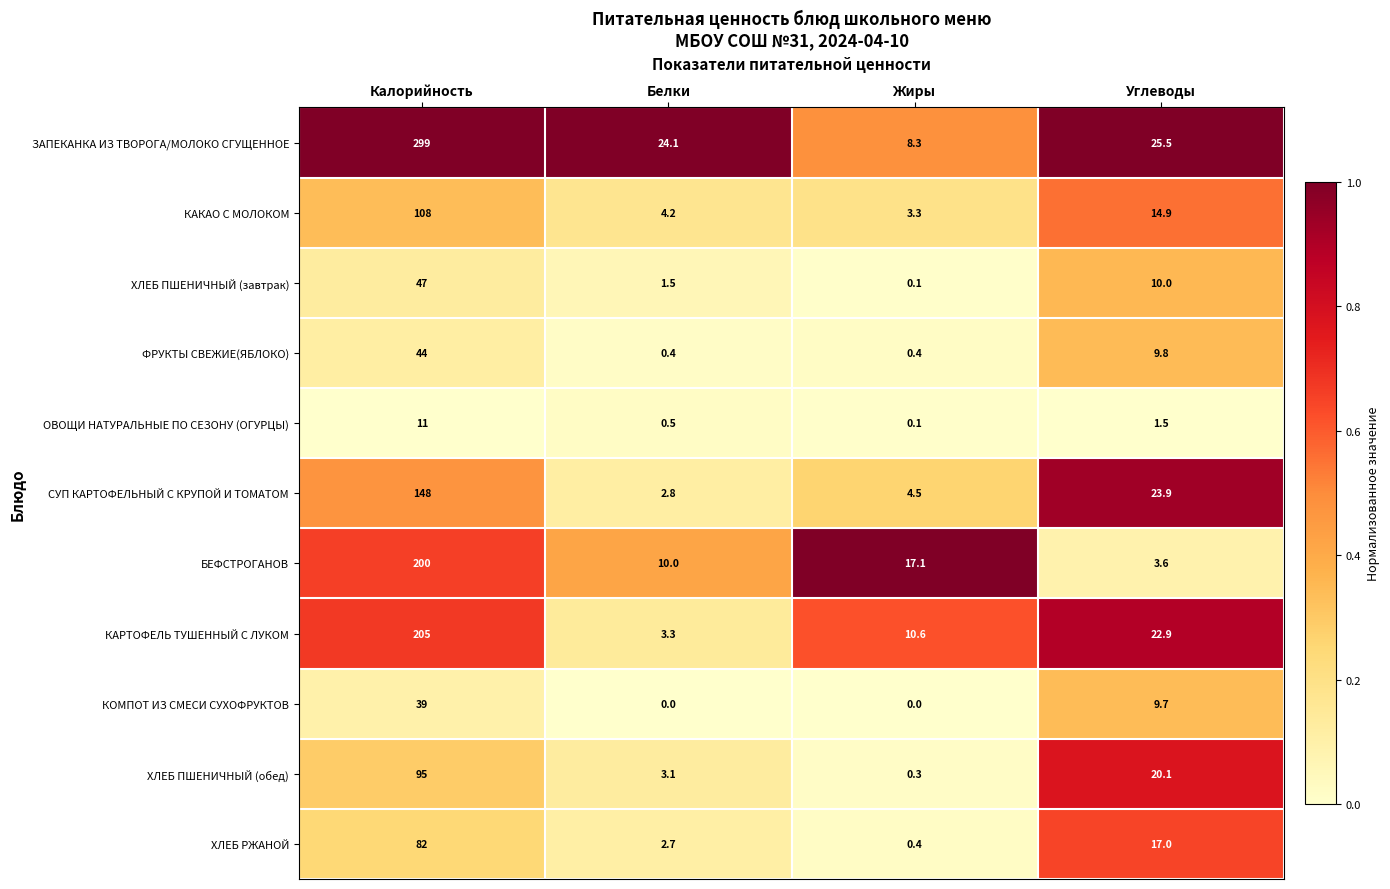

Where is ХЛЕБ РЖАНОЙ nearest to the value 41?

Углеводы